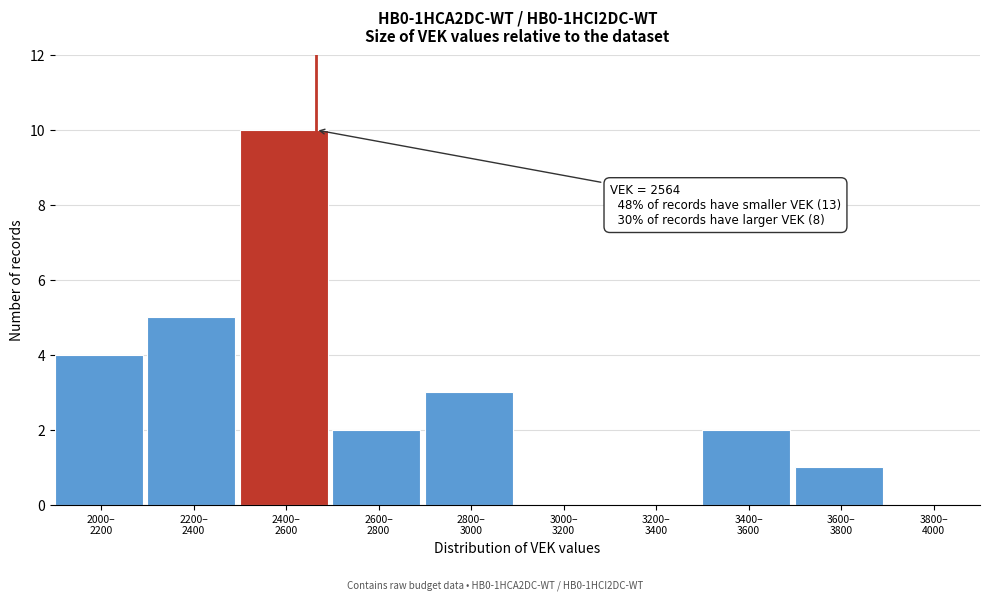

What is the maximum value shown in the chart?

10